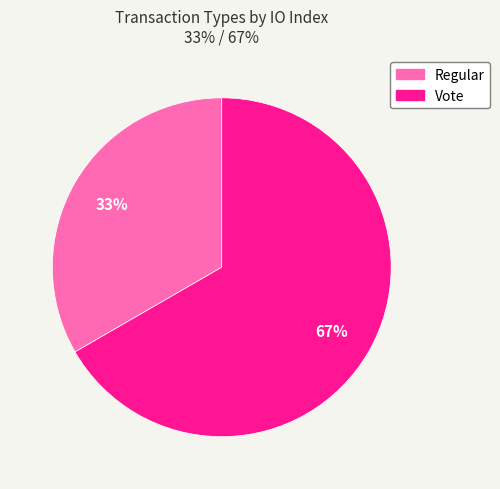

Which category has the biggest portion of the pie?

Vote